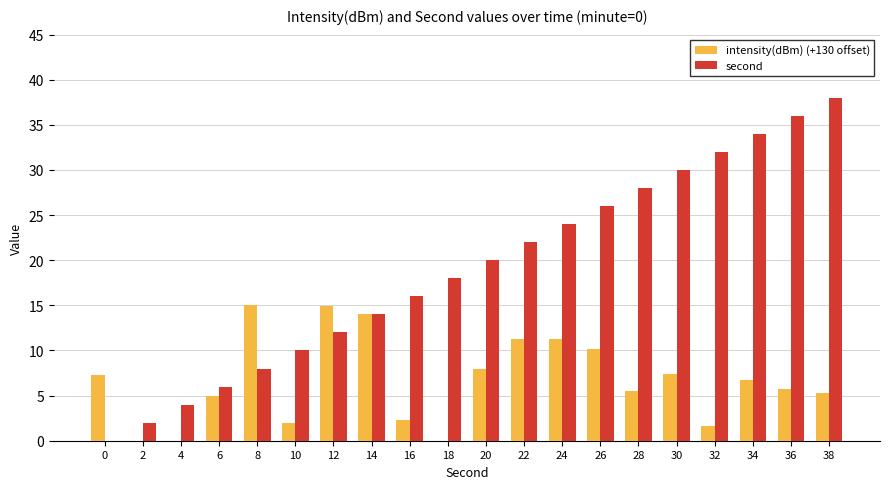

What is the average value of the second series?

19.0